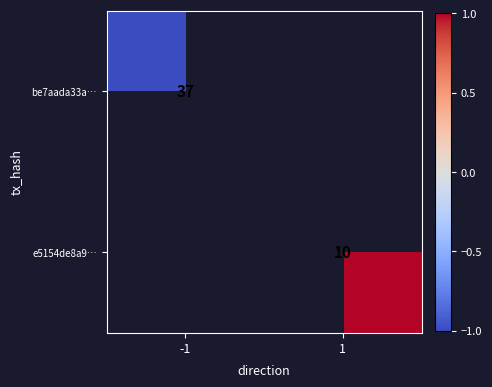

At how many categories does at least one series exceed 0?

1